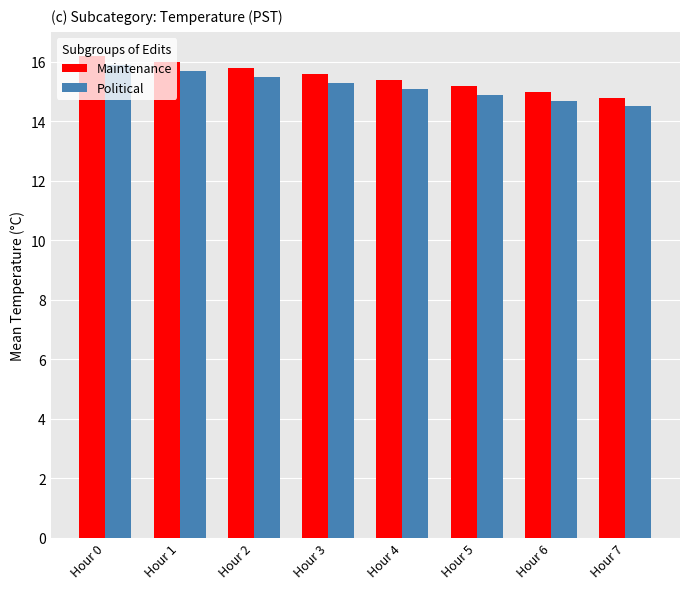

What is the difference between the Political values at Hour 3 and Hour 5?

0.4